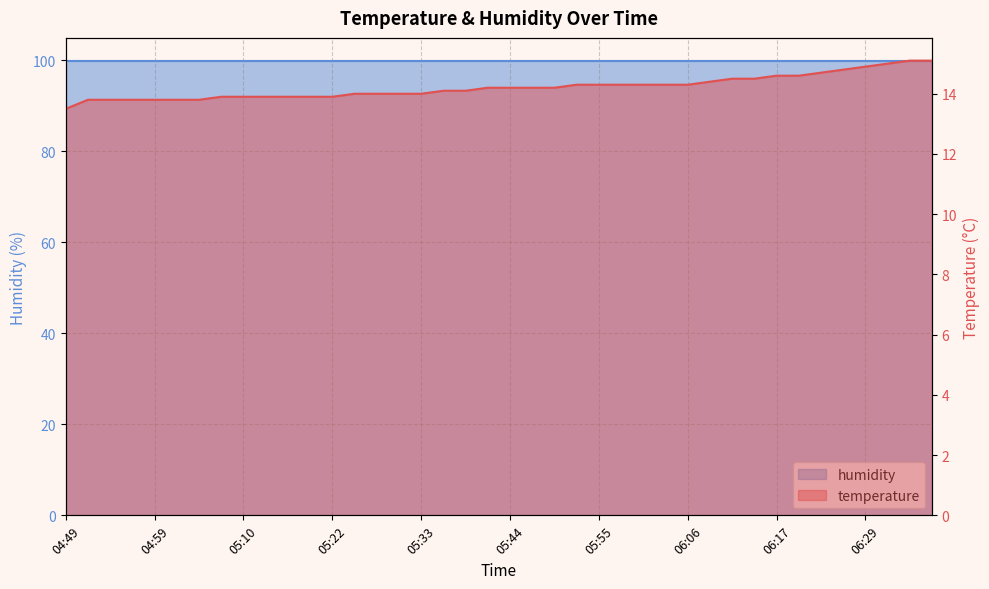

Count the number of categories in the chart.

40